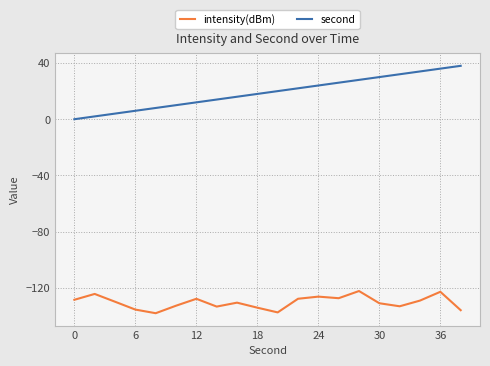

What is the greatest value displayed?

38.0